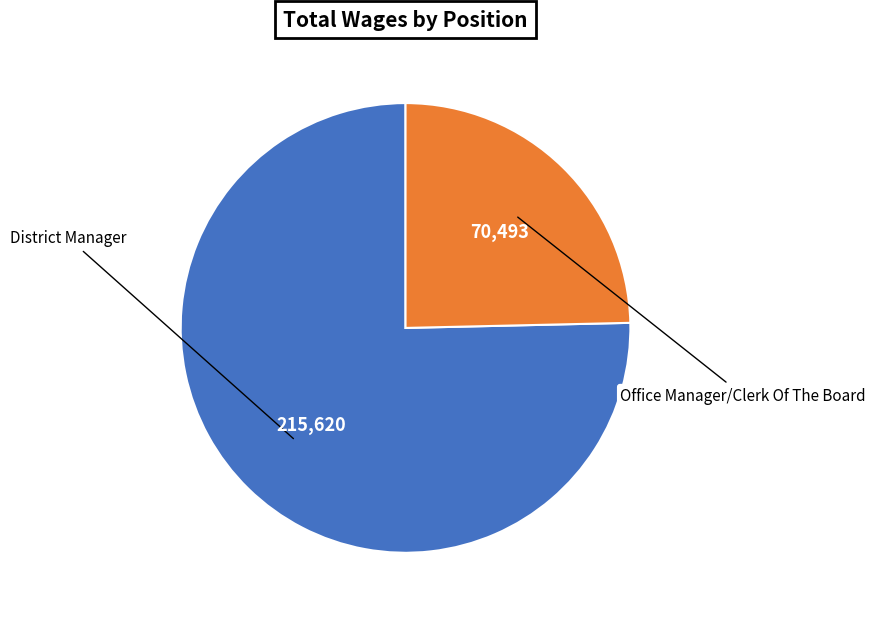

Is there any slice that represents more than half of the pie?

Yes